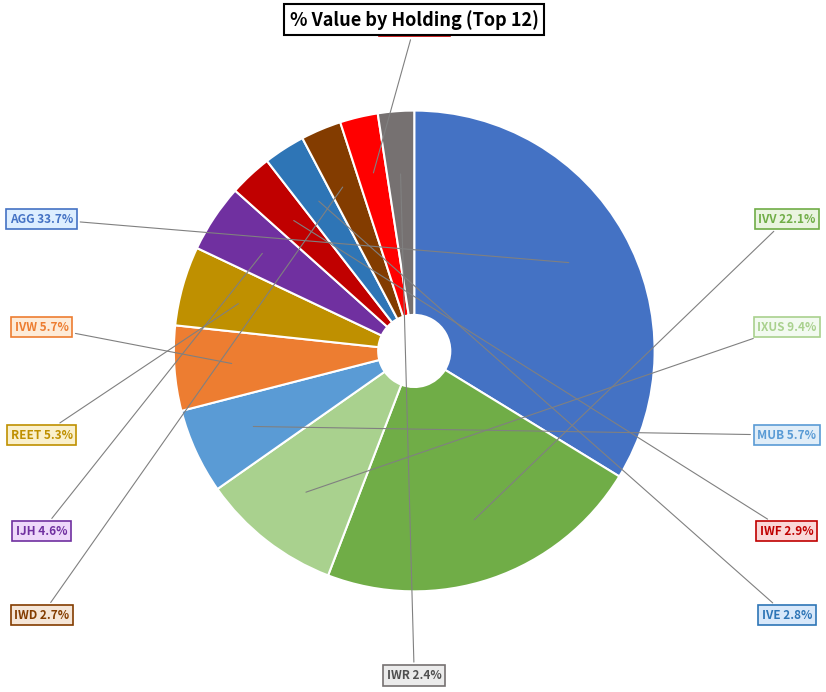

How many segments does this pie chart have?

12